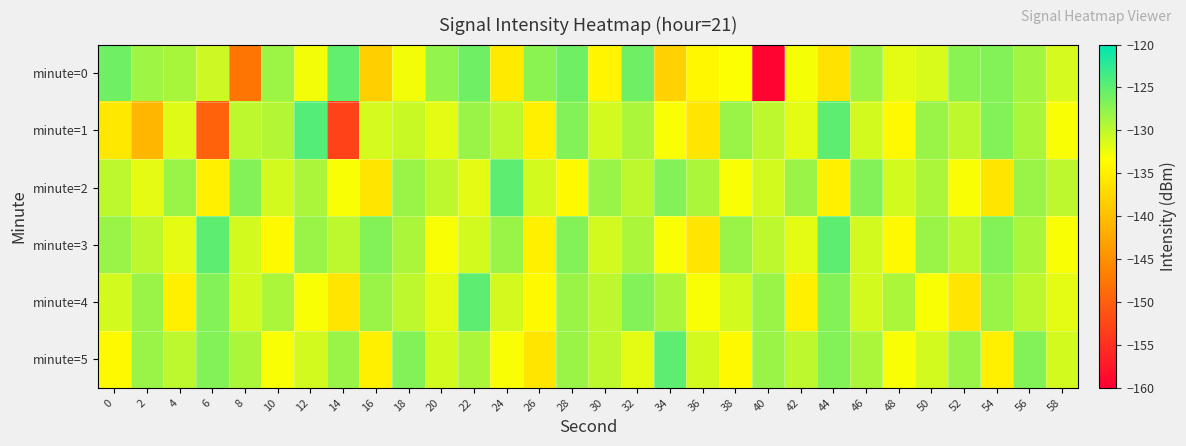

What is the total value across all series at 28?

-769.9